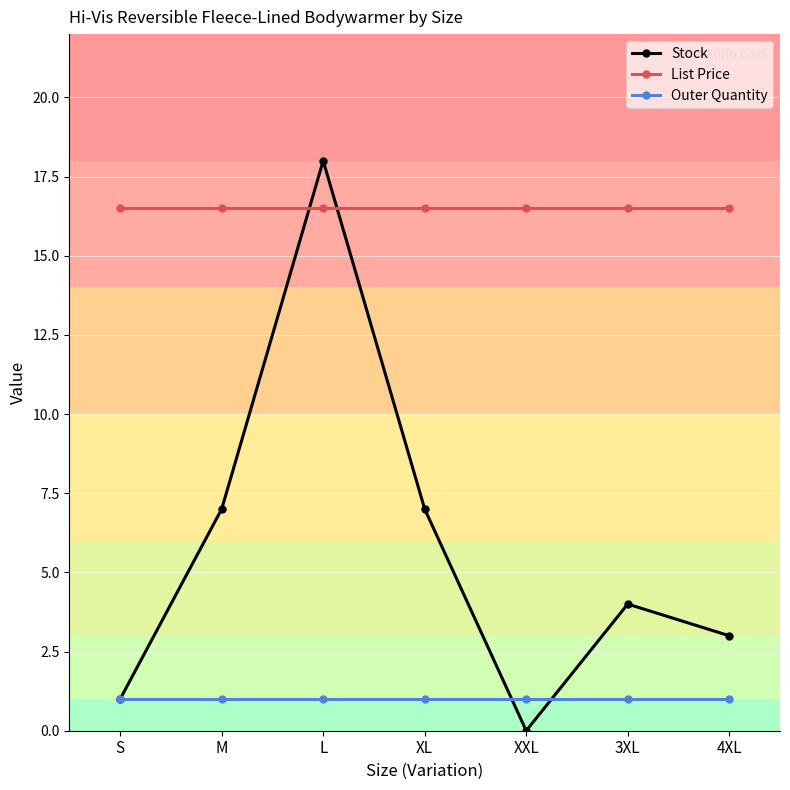

Reading right to left, transcribe all the data shown in this chart.

Stock: 3.0	4.0	0.0	7.0	18.0	7.0	1.0
List Price: 16.5	16.5	16.5	16.5	16.5	16.5	16.5
Outer Quantity: 1.0	1.0	1.0	1.0	1.0	1.0	1.0